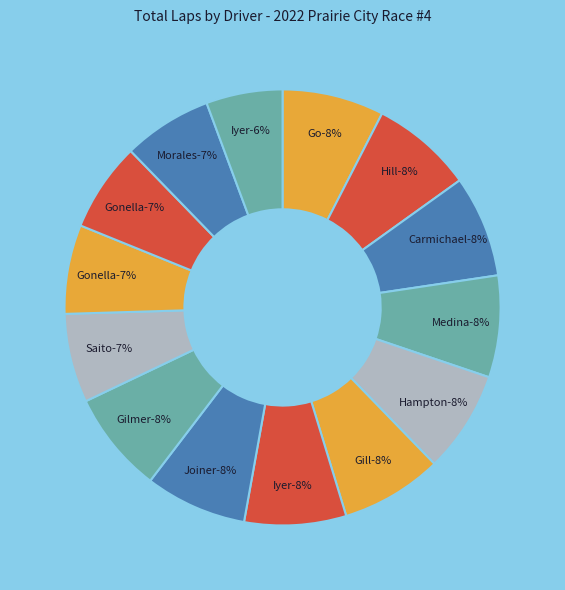

Which slice is the smallest?

Piyush Iyer